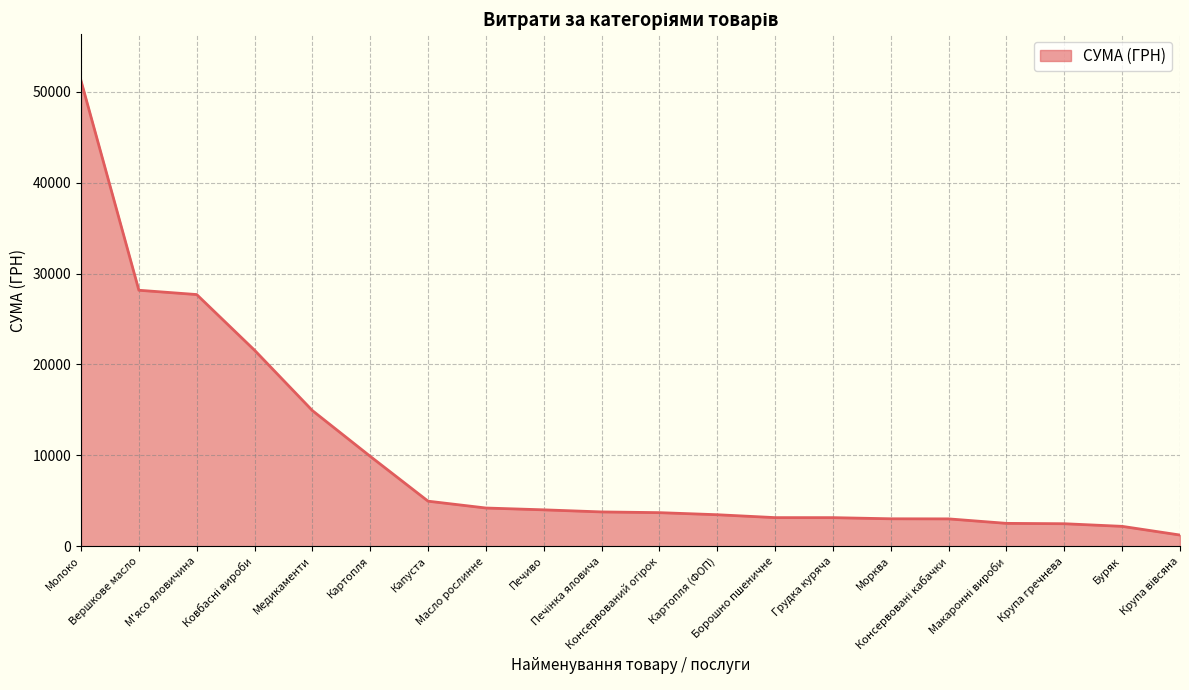

What is the difference between the maximum and minimum values?

49971.1